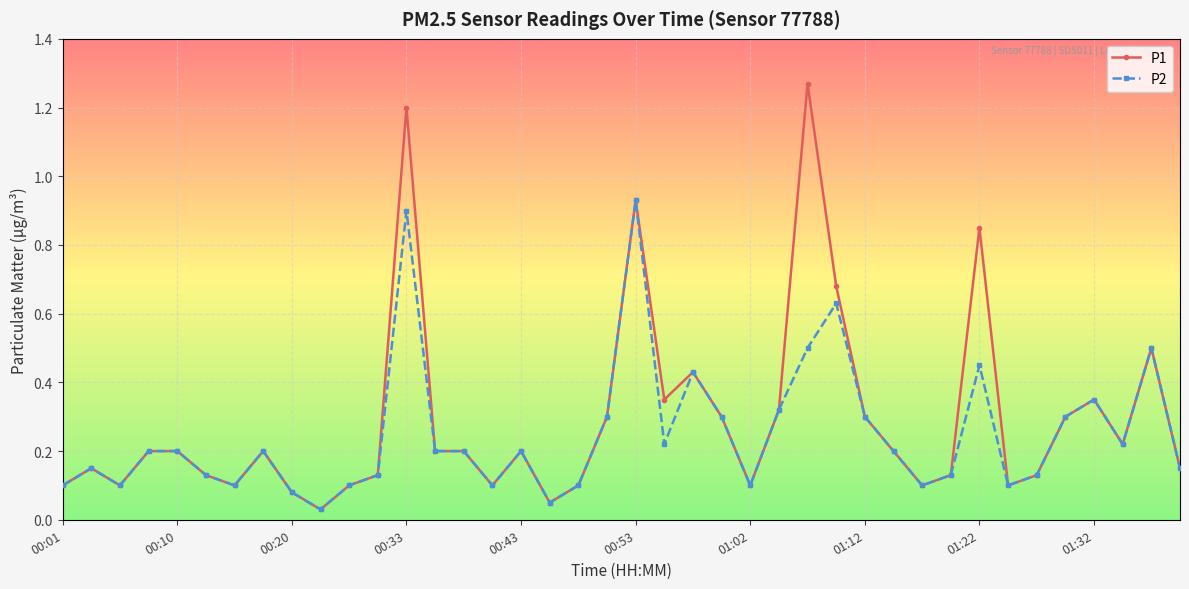

Rank the series by their maximum value, from lowest to highest.

P2, P1